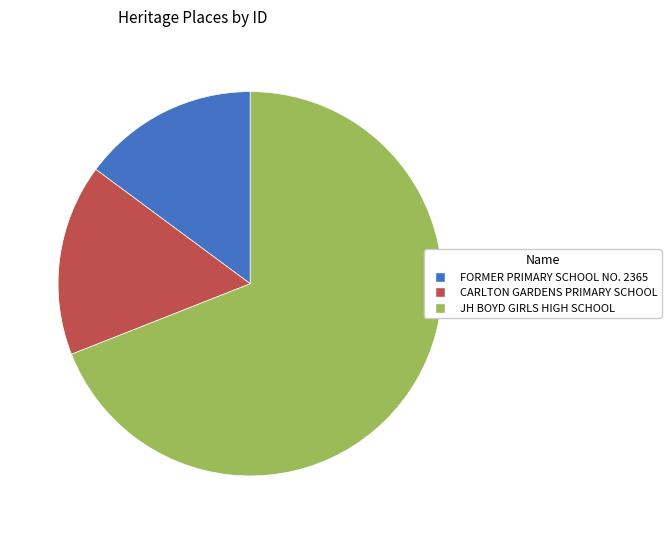

Is it true that FORMER PRIMARY SCHOOL NO. 2365 is 23% of the pie?

False